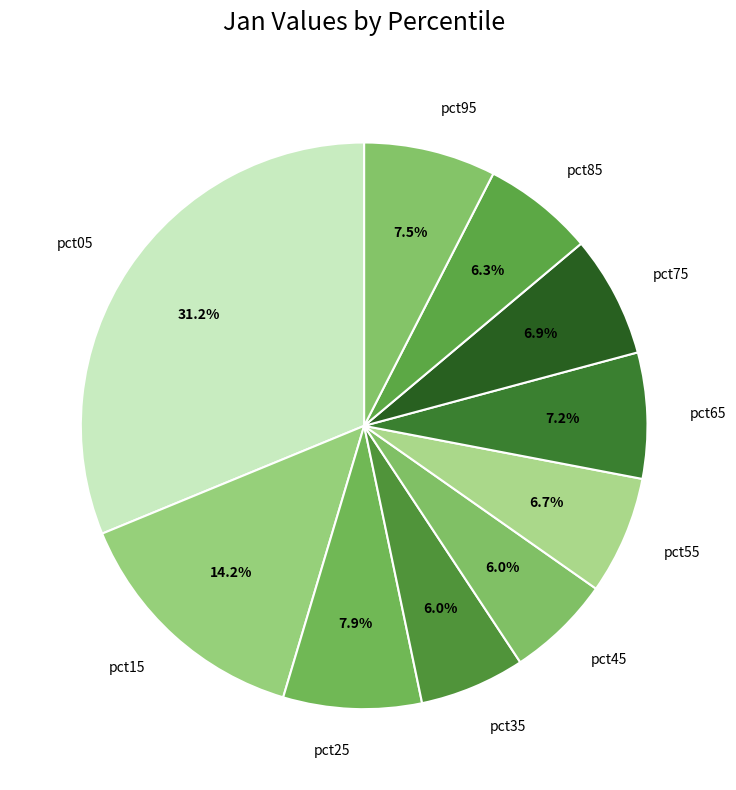

Which has a higher value, pct55 or pct25?

pct25